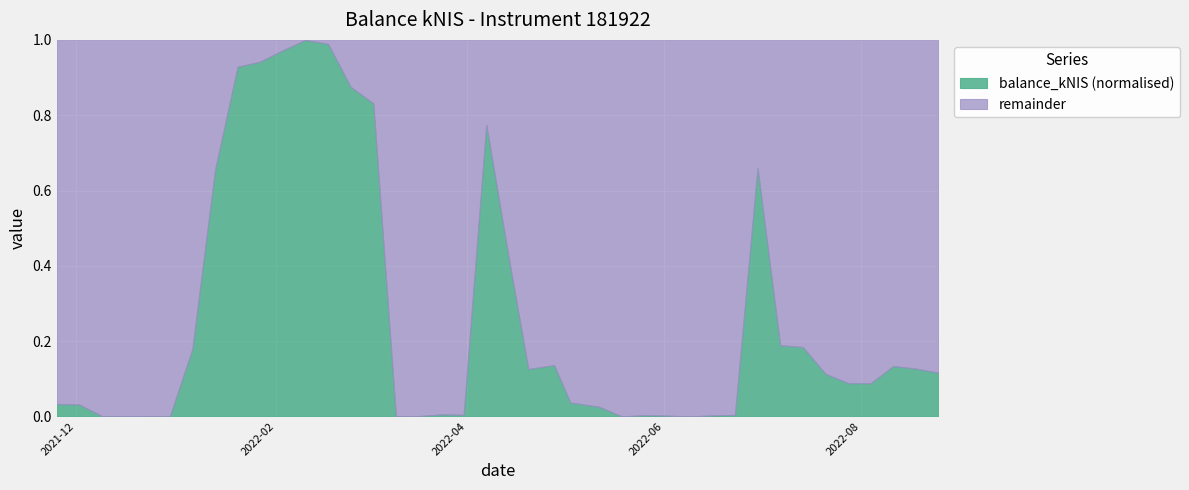

Which has a higher value, 2022-08-11 or 2022-02-17?

2022-02-17